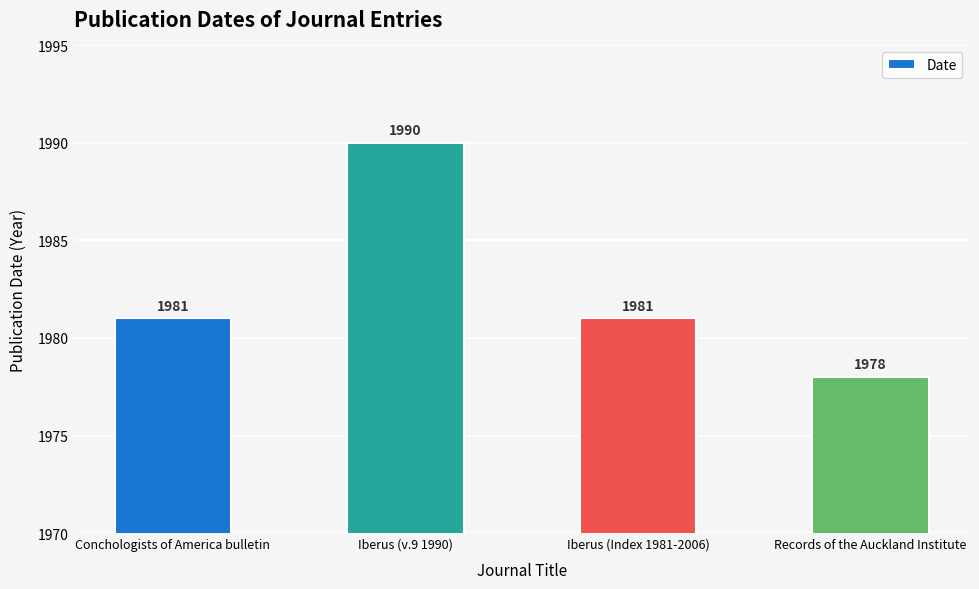

Is it true that the value at Iberus (Index 1981-2006) is 1981?

True